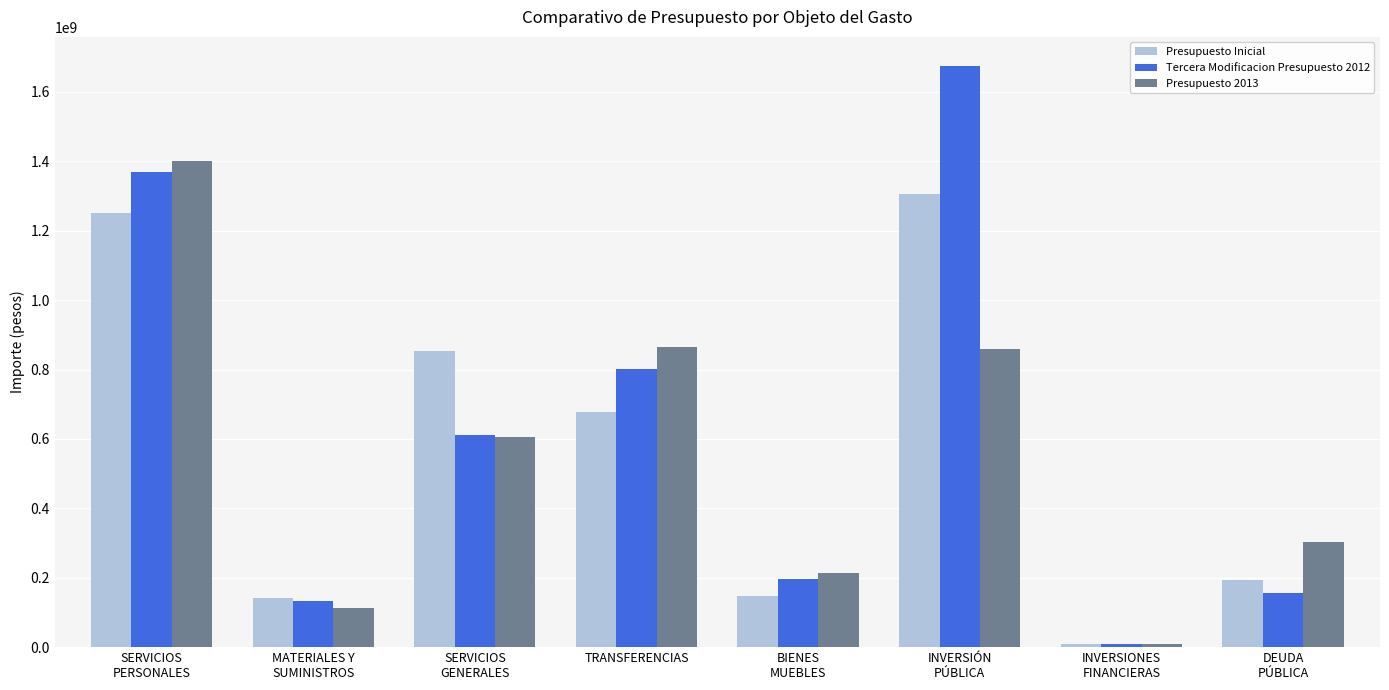

Which series has the widest spread of values?

Tercera Modificacion Presupuesto 2012